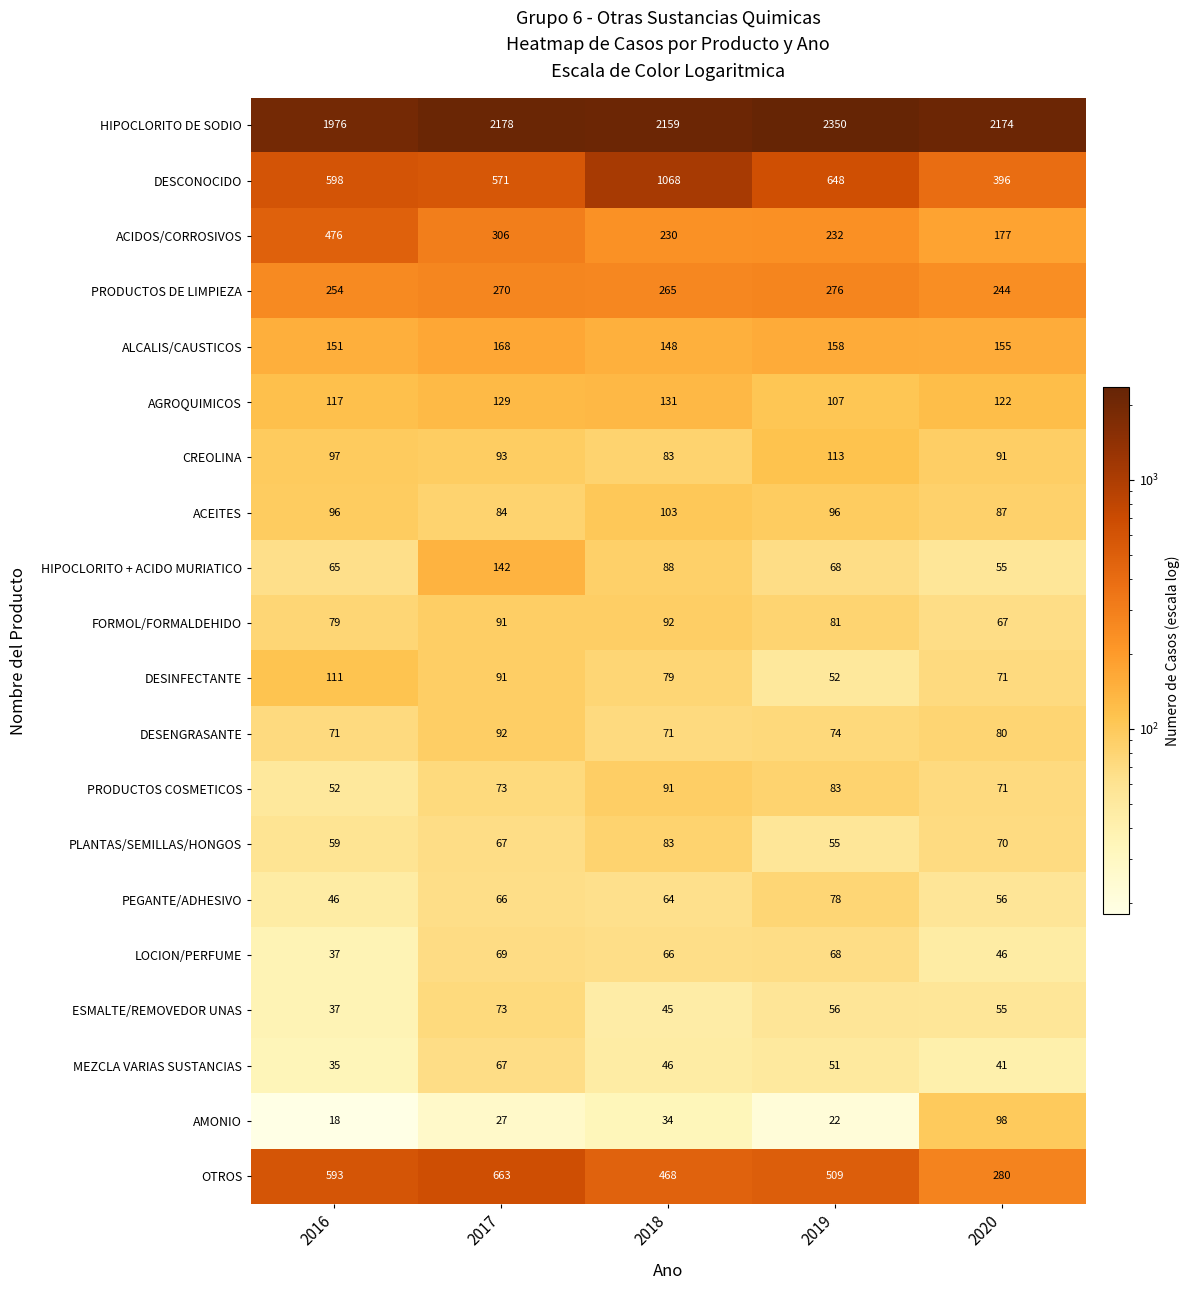

Which label corresponds to the smallest value in the chart?

2016